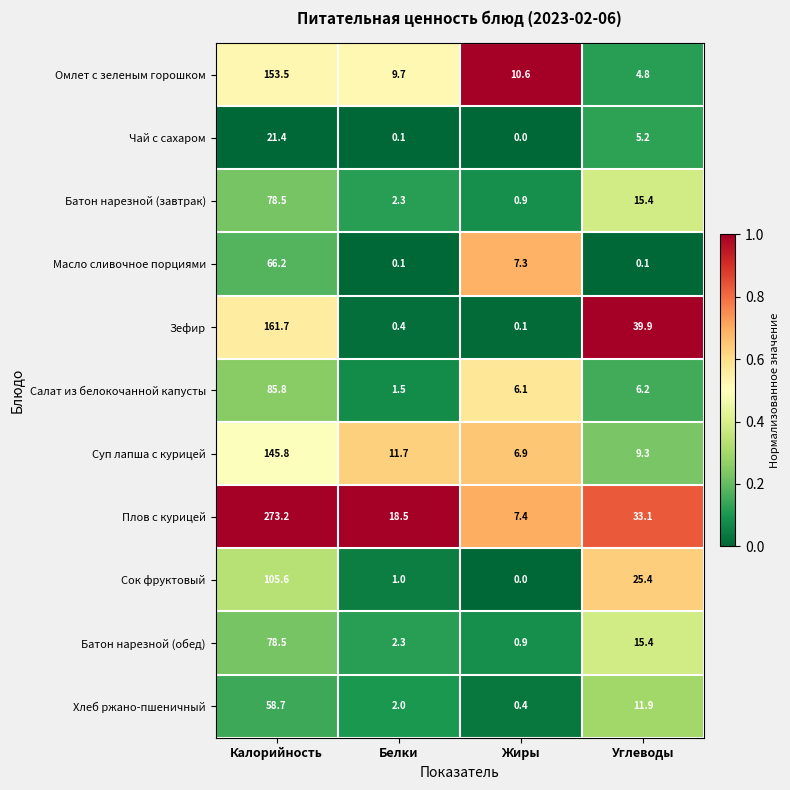

How many series are shown in this chart?

11